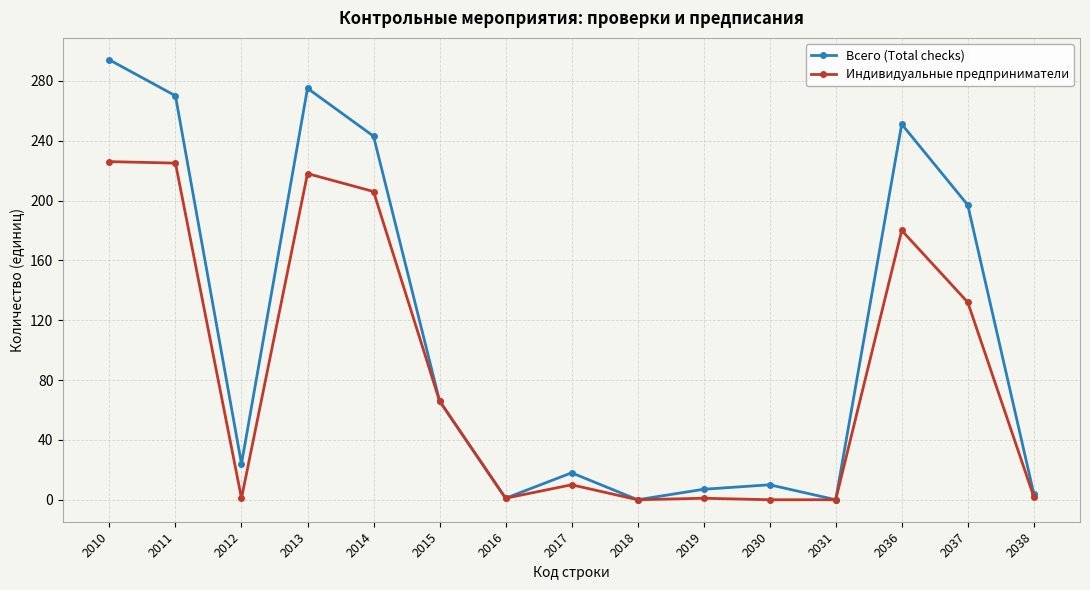

Where is Индивидуальные предприниматели nearest to the value 113?

2037